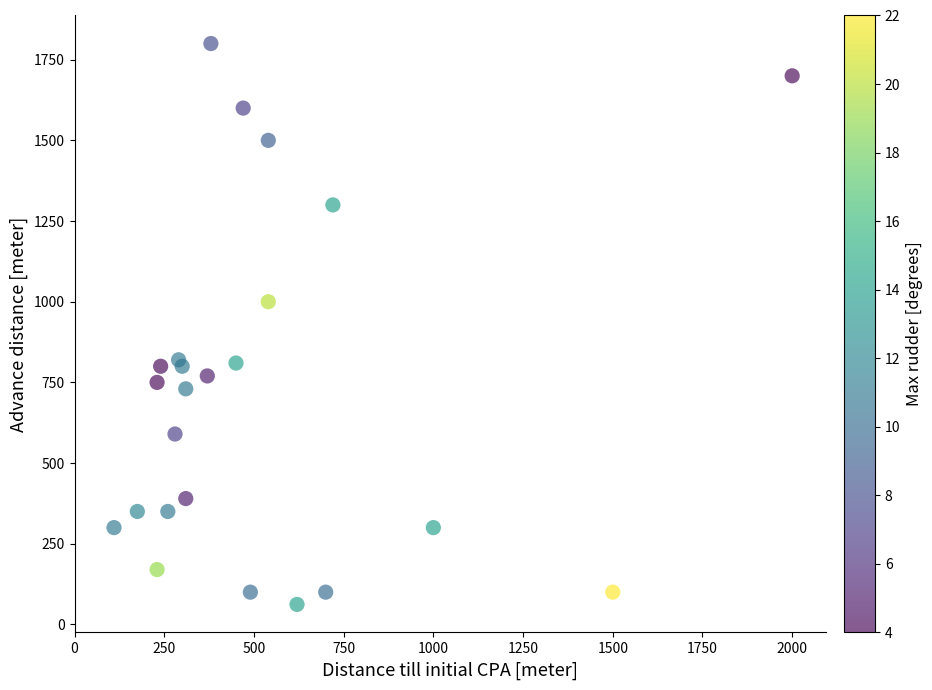

What Y value in the scatter plot is closest to 931?

1000